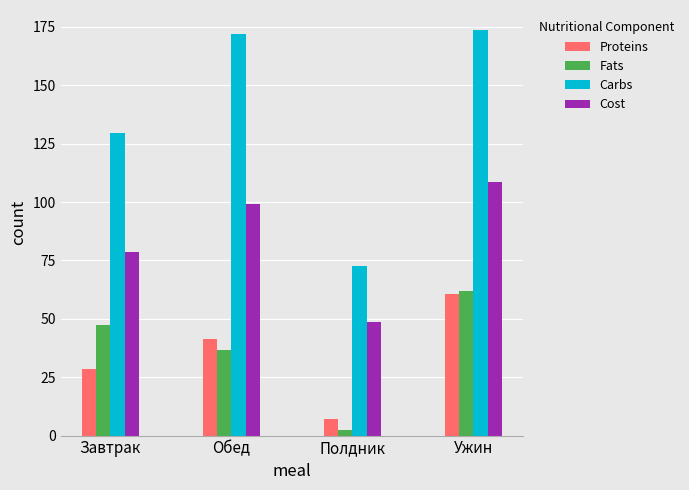

What is the maximum value shown in the chart?

173.6